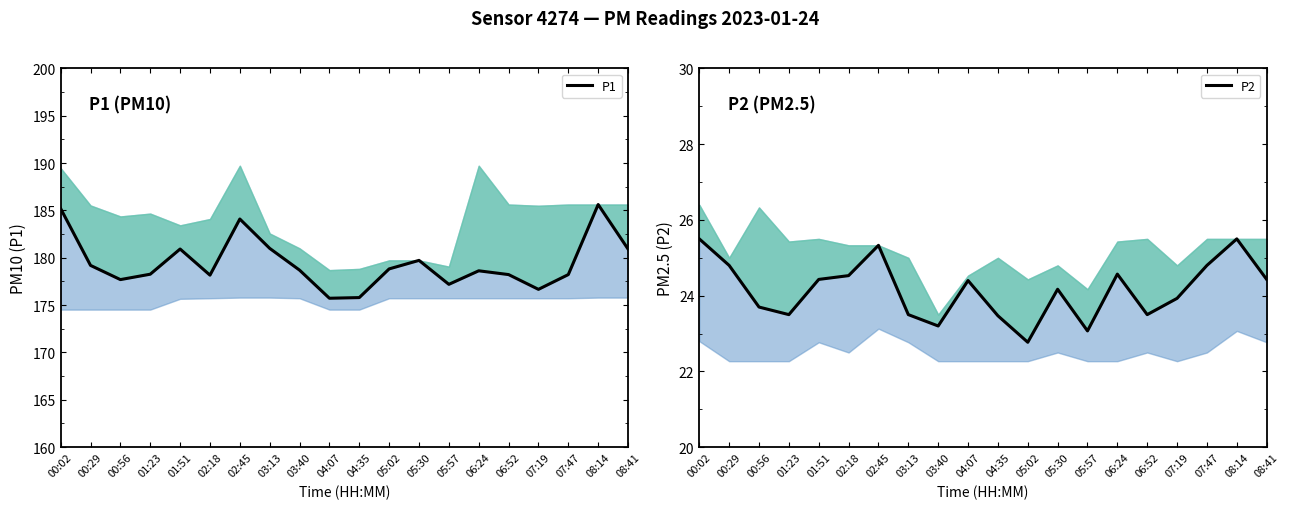

What position from the left is 08:41?

20